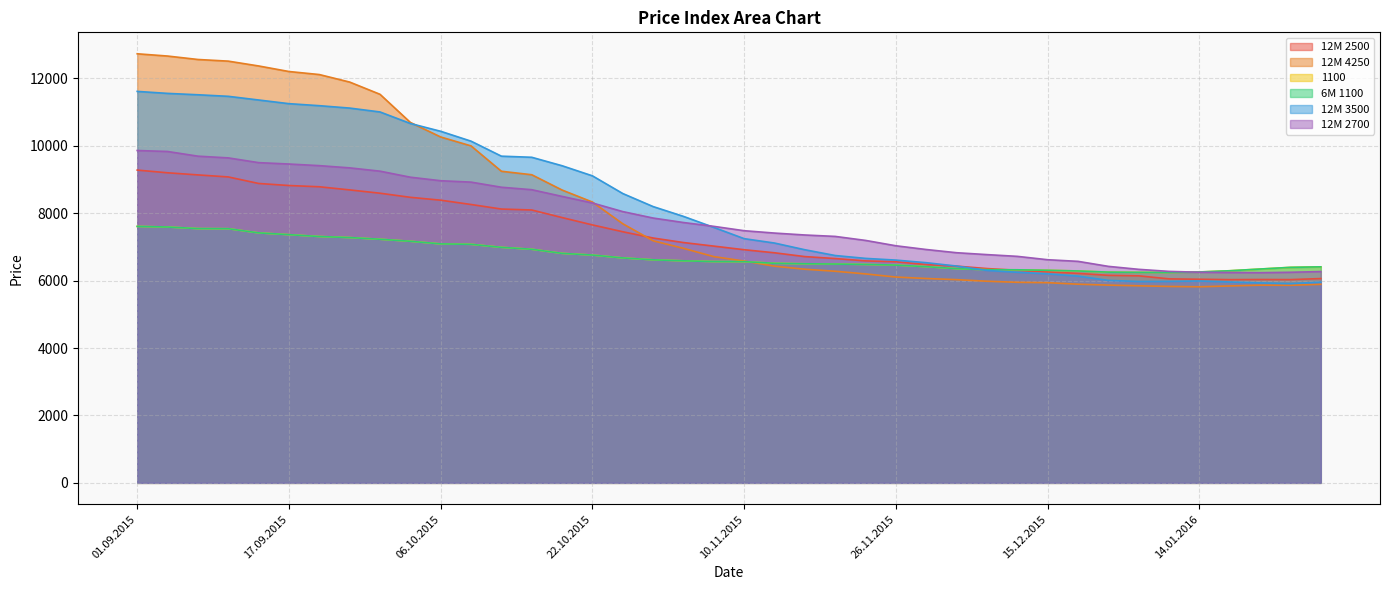

What is the sum of the 1100 values at 05.11.2015 and 15.12.2015?

12875